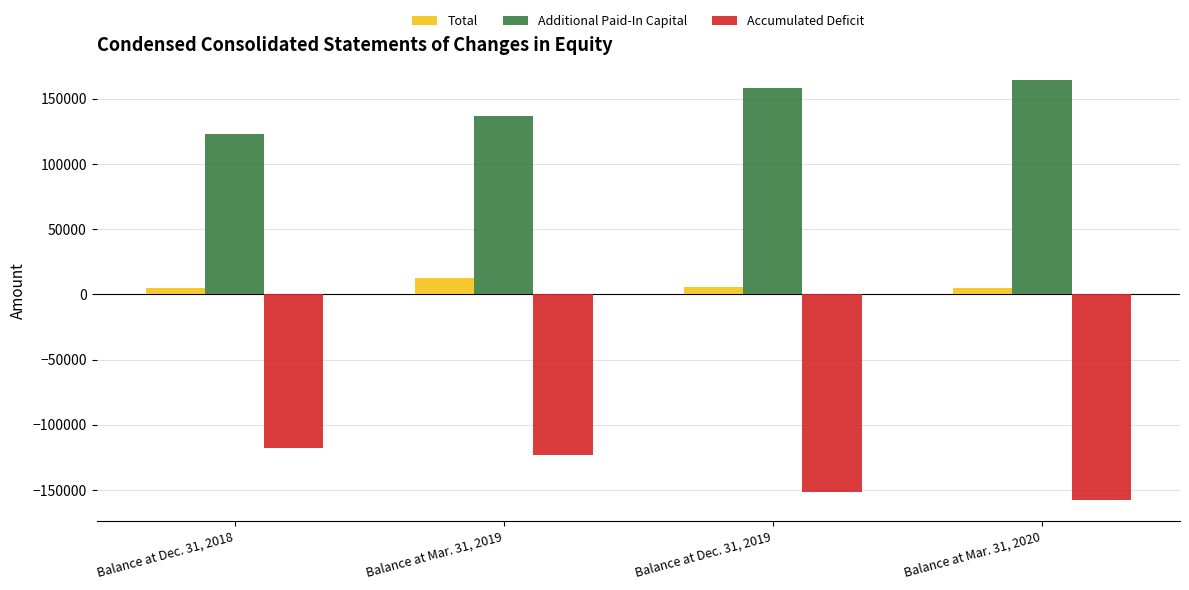

Is it true that Additional Paid-In Capital equals 164225 at Balance at Mar. 31, 2020?

True